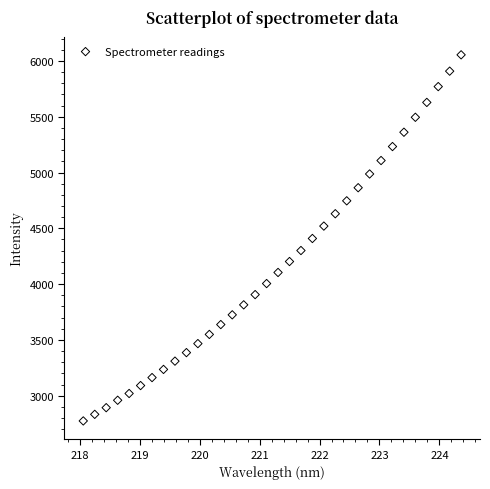

What is the range of Y values (max minus min)?

3280.7